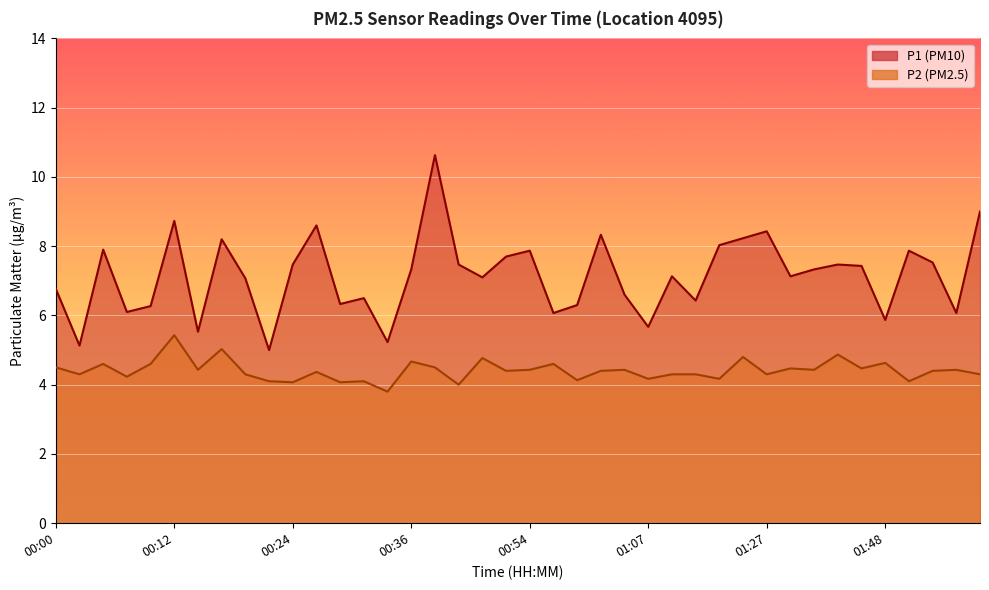

What is the value of the P1 point at the 11th from the left?

7.5